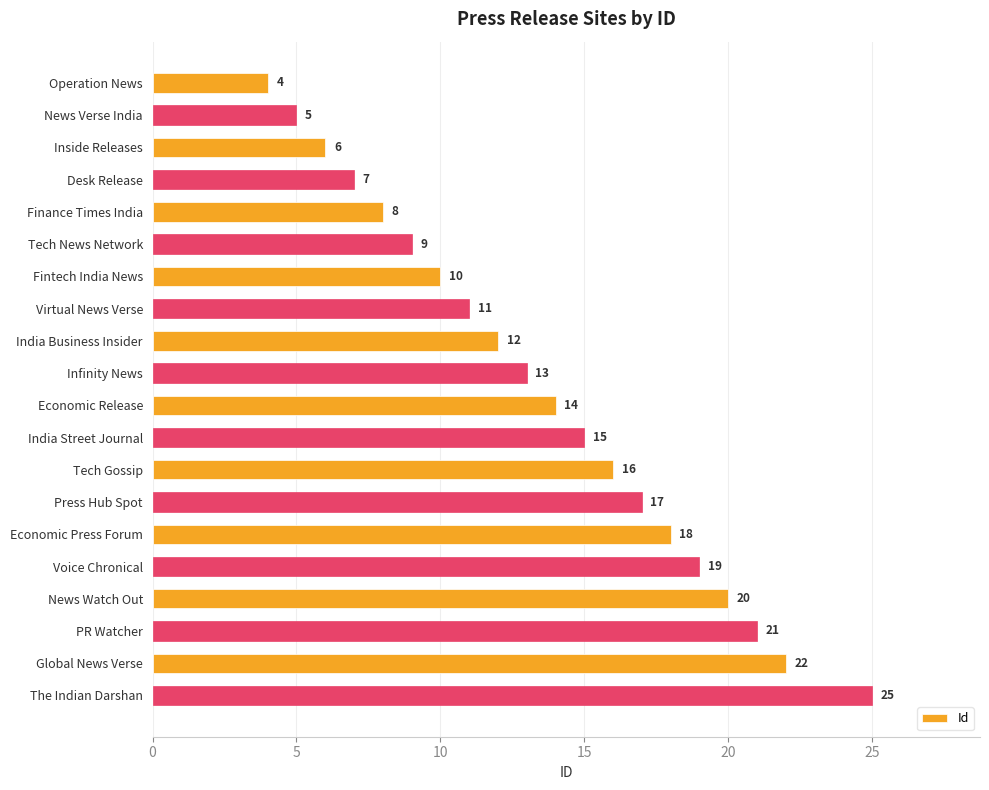

The value at PR Watcher is 21. True or false?

True